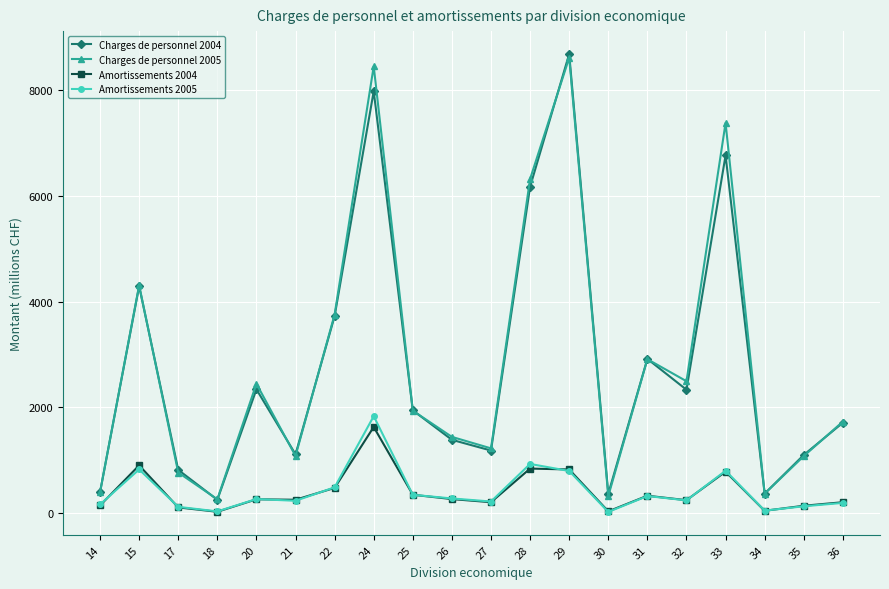

What is the value of the Amortissements 2005 point at the 15th from the left?

314.5